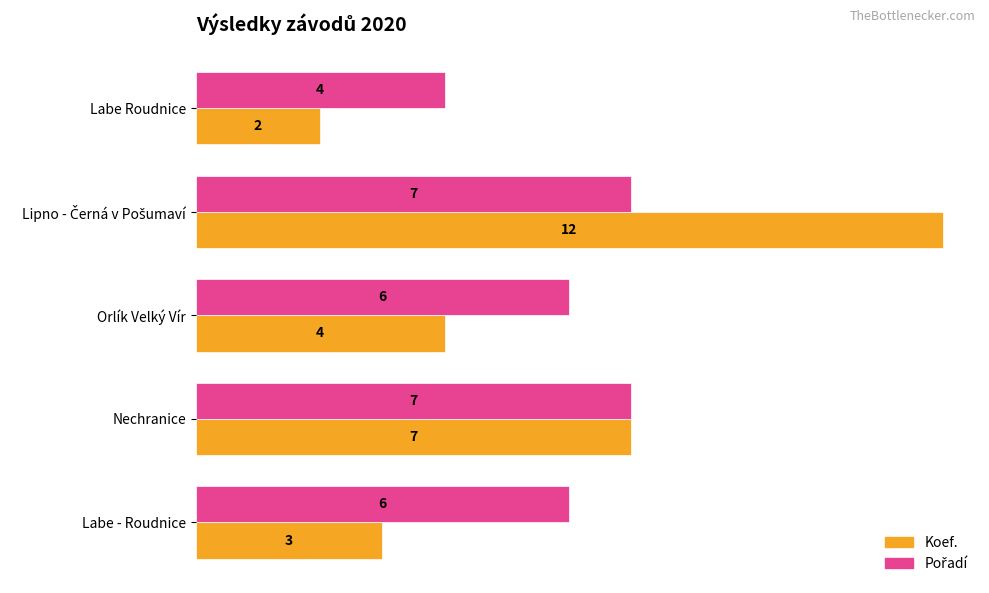

Which category has the lowest value in the Koef. series?

Labe Roudnice